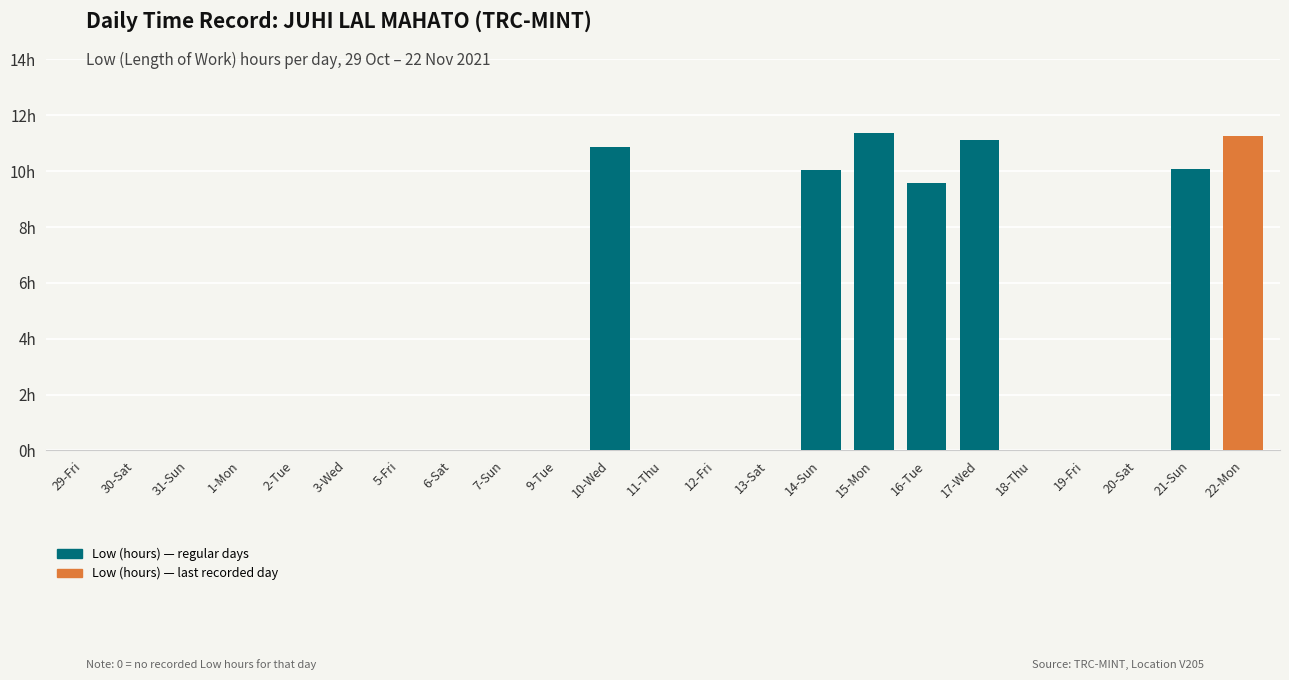

Which category has the highest value across all series?

15-Mon